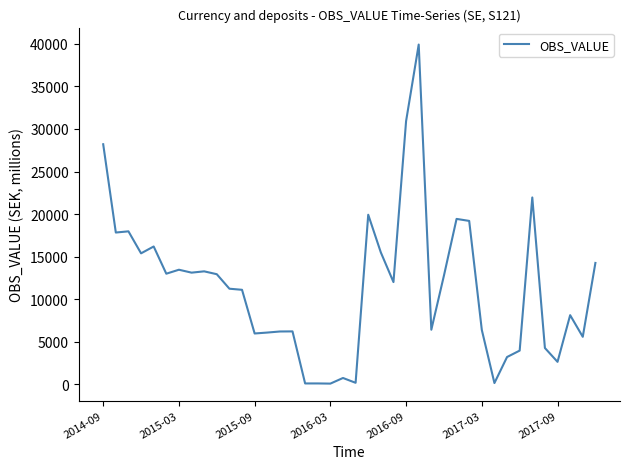

How many lines are shown in the chart?

1